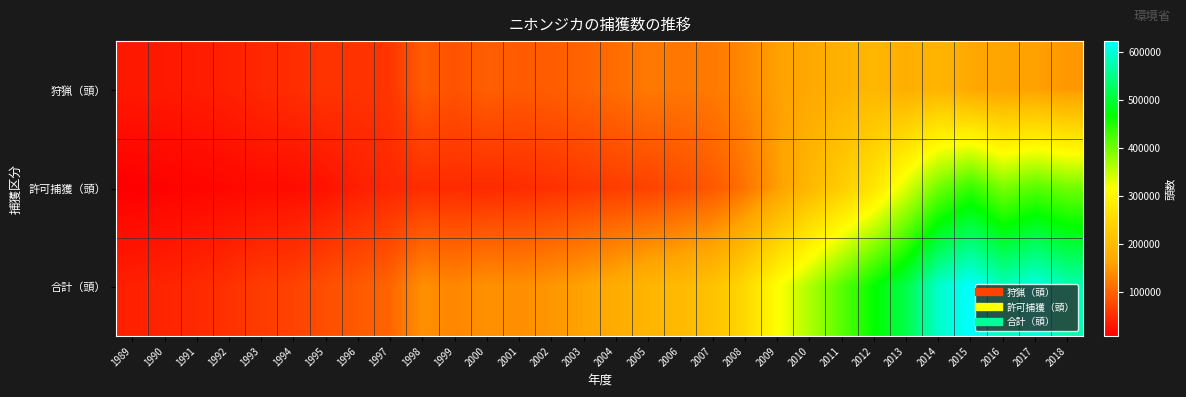

Reading right to left, what are all the values shown in this chart?

狩猟（頭）: 2018=149100	2017=158955	2016=161134	2015=168690	2014=189933	2013=176775	2012=193800	2011=183619	2010=168054	2009=157419	2008=135398	2007=121488	2006=118310	2005=120554	2004=109128	2003=100540	2002=94703	2001=92051	2000=96708	1999=84580	1998=93300	1997=57662	1996=54969	1995=56330	1994=49834	1993=44651	1992=38560	1991=33950	1990=31284	1989=30540
許可捕獲（頭）: 2018=399629	2017=416436	2016=394630	2015=436653	2014=400902	2013=336501	2012=272604	2011=231868	2010=195039	2009=154764	2008=115186	2007=89974	2006=79582	2005=69613	2004=64781	2003=59569	2002=53567	2001=49213	2000=46743	1999=48659	1998=48761	1997=43965	1996=36481	1995=25035	1994=19797	1993=19002	1992=15224	1991=12841	1990=10665	1989=7452
合計（頭）: 2018=575353	2017=605264	2016=580949	2015=622283	2014=590835	2013=513276	2012=466404	2011=415487	2010=363093	2009=312183	2008=250584	2007=211462	2006=197892	2005=190167	2004=173909	2003=160109	2002=148270	2001=141264	2000=143451	1999=133239	1998=142061	1997=101627	1996=91450	1995=81365	1994=69631	1993=63653	1992=53784	1991=46791	1990=41949	1989=37992